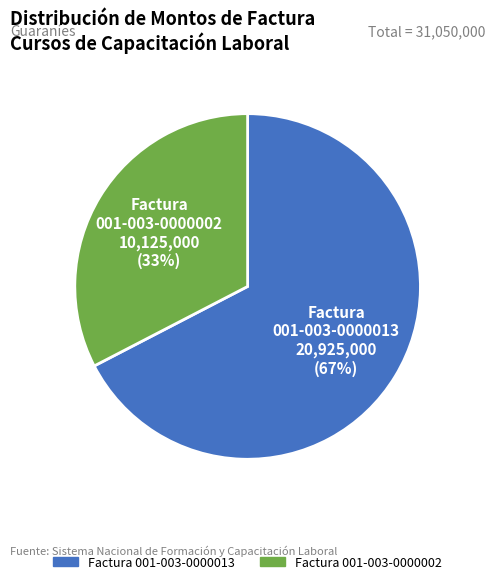

Rank the categories by value from lowest to highest.

001-003-0000002, 001-003-0000013